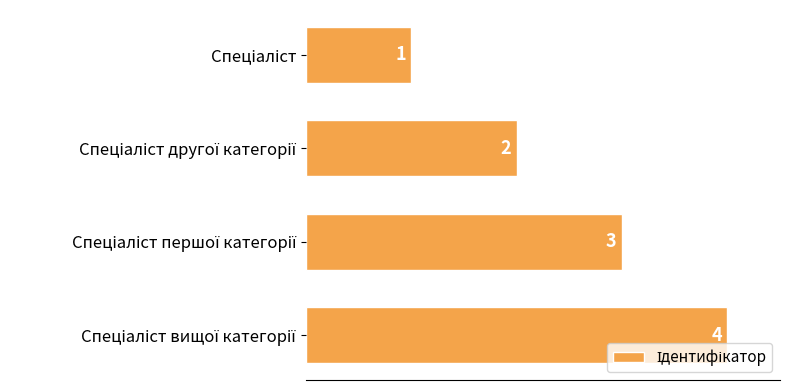

How many values are between 2 and 4?

3